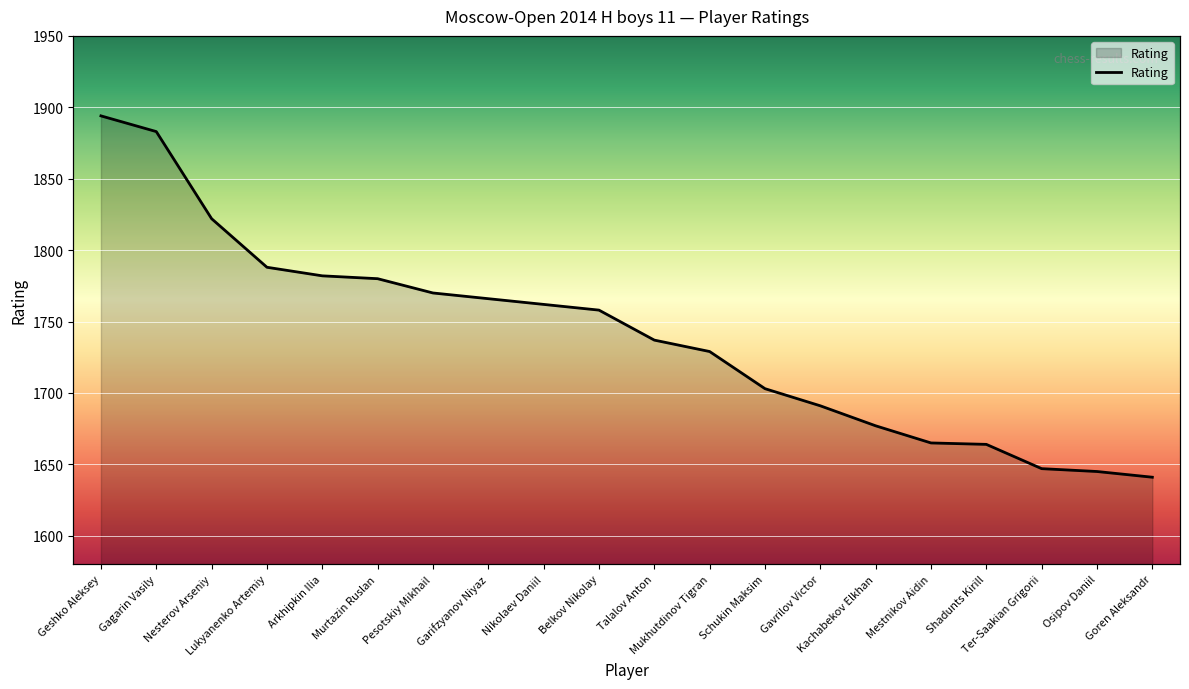

Is it true that the value at Kachabekov Elkhan is 1677?

True